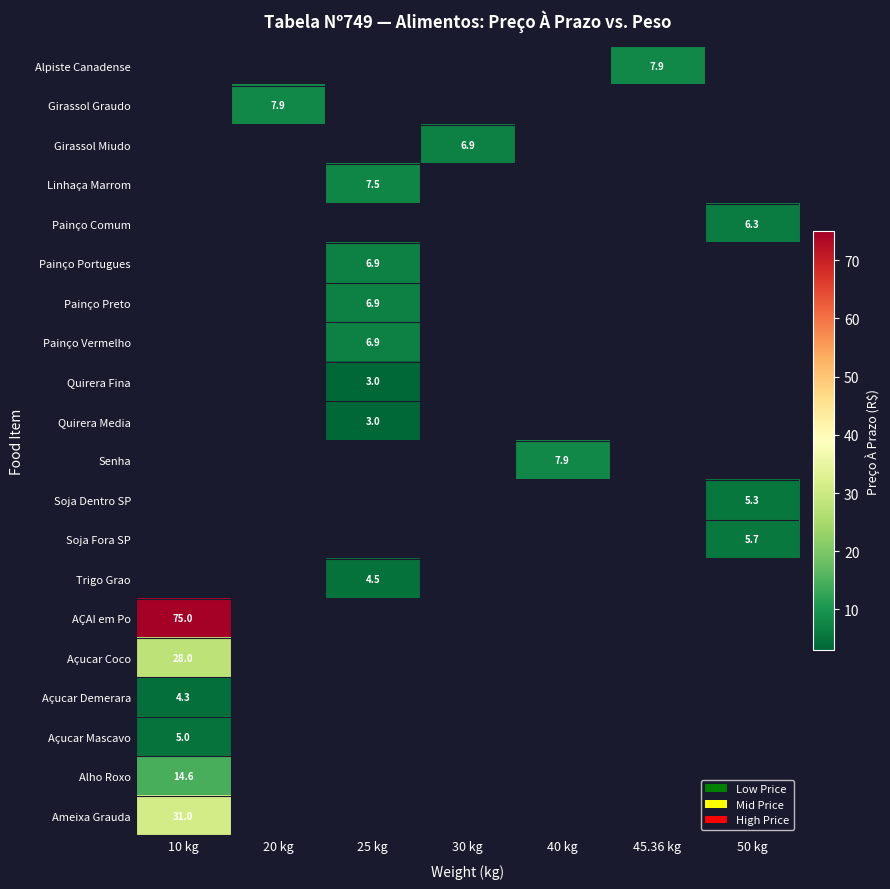

Is the value of Painço Comum at 50 kg greater than the value of AÇAI em Po at 10 kg?

No